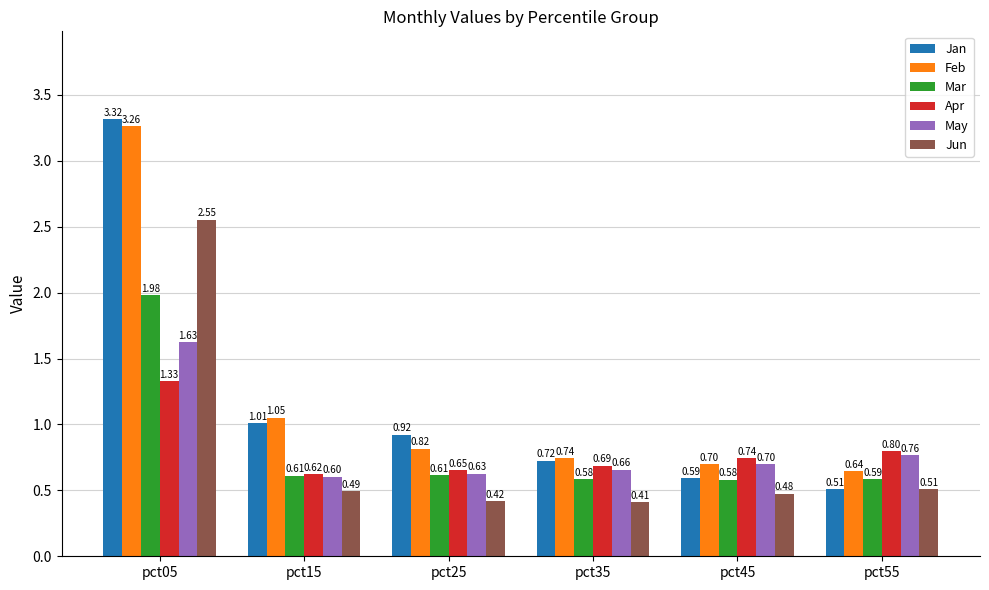

List the labels in order of May value, smallest first.

pct15, pct25, pct35, pct45, pct55, pct05